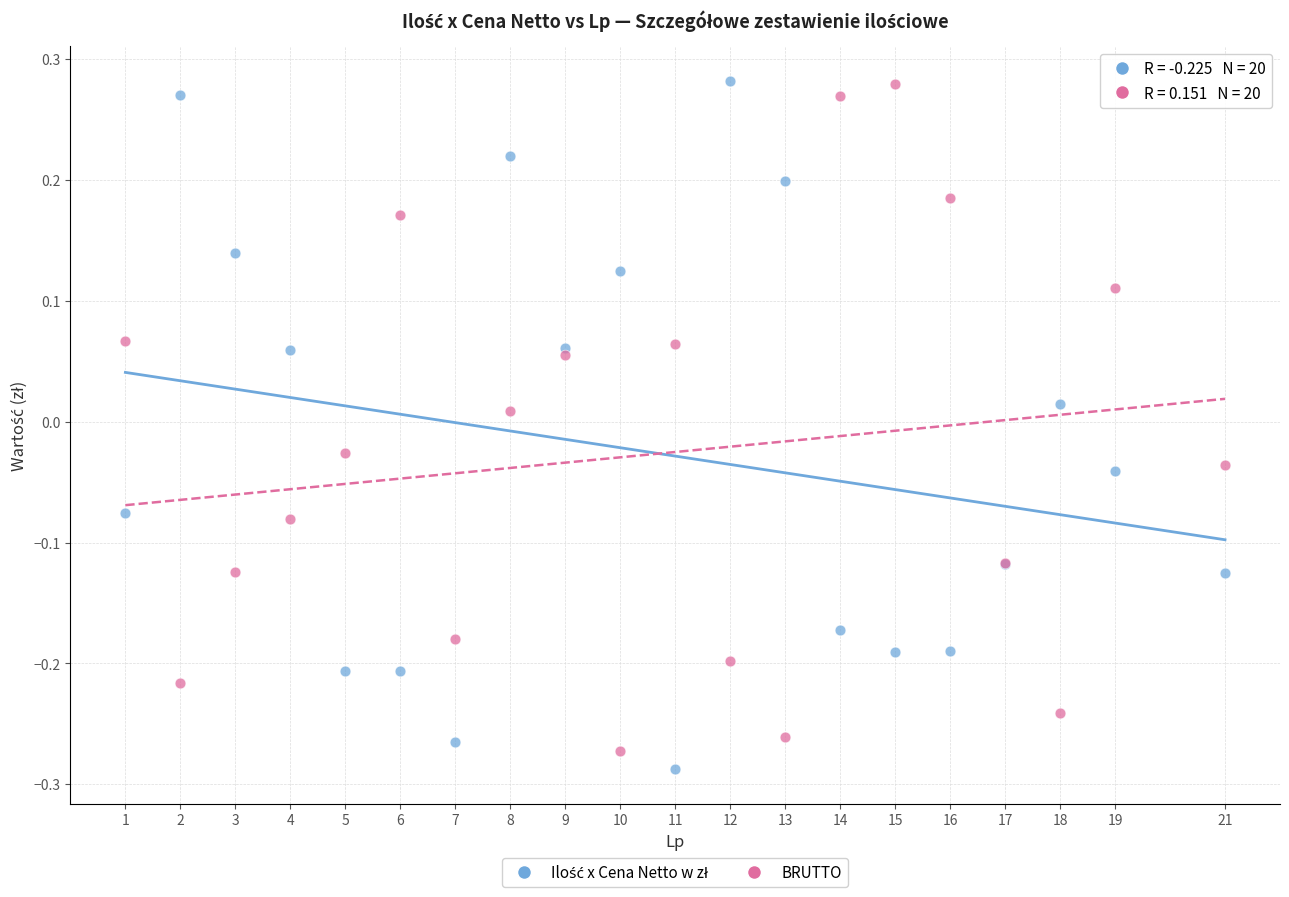

What is the X range (max minus min) for the scatter plot?

20.0